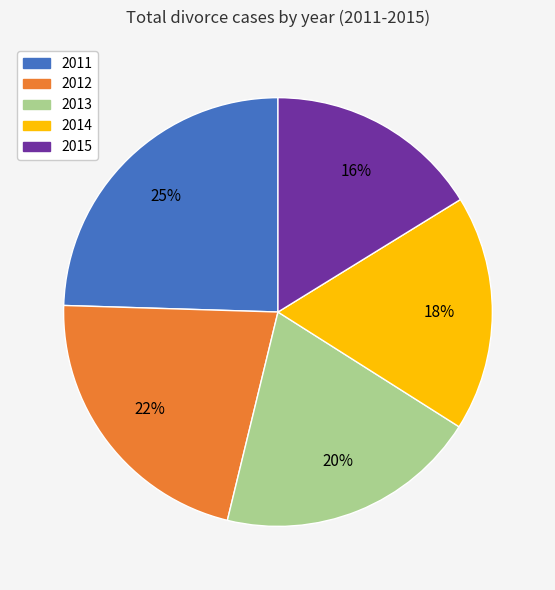

Count the number of slices in the pie.

5